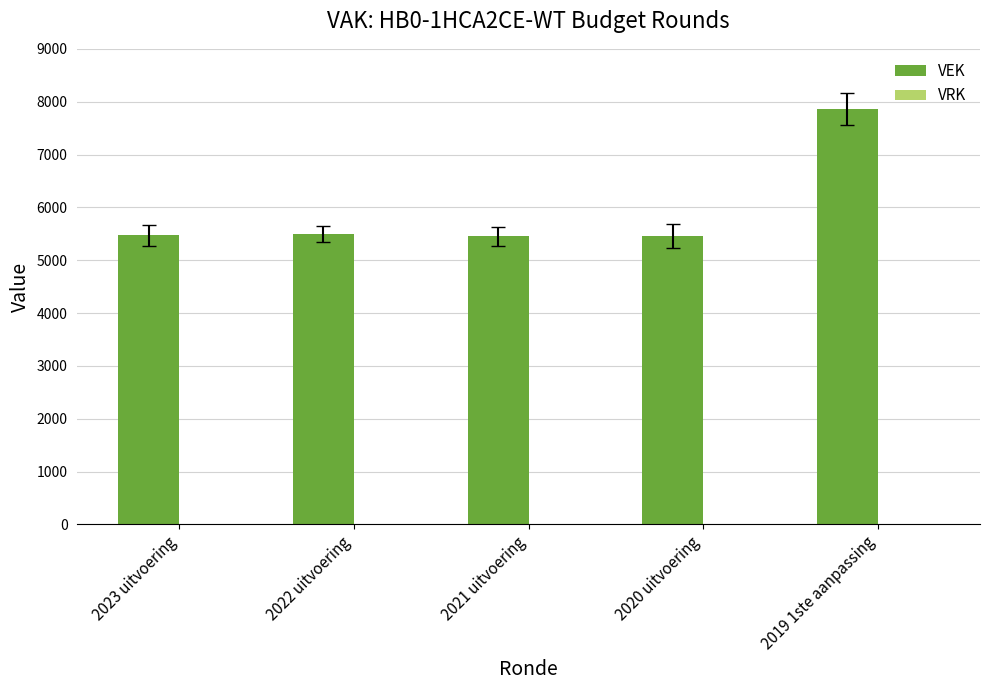

What is the greatest value displayed?

7858